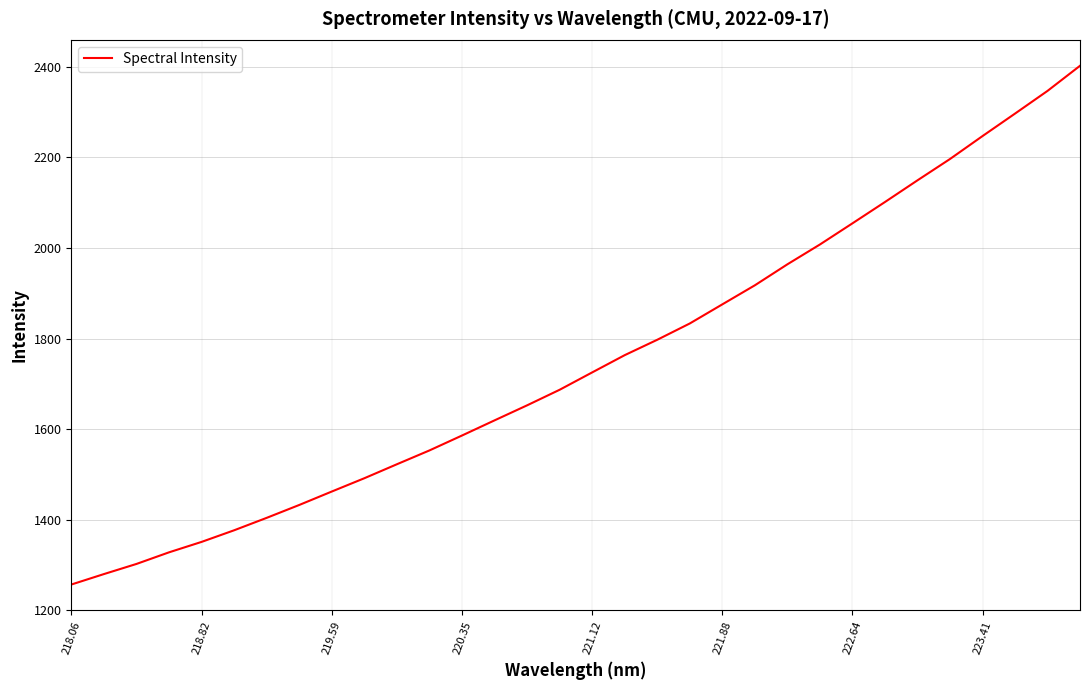

What is the difference between the maximum and minimum values?

1146.4